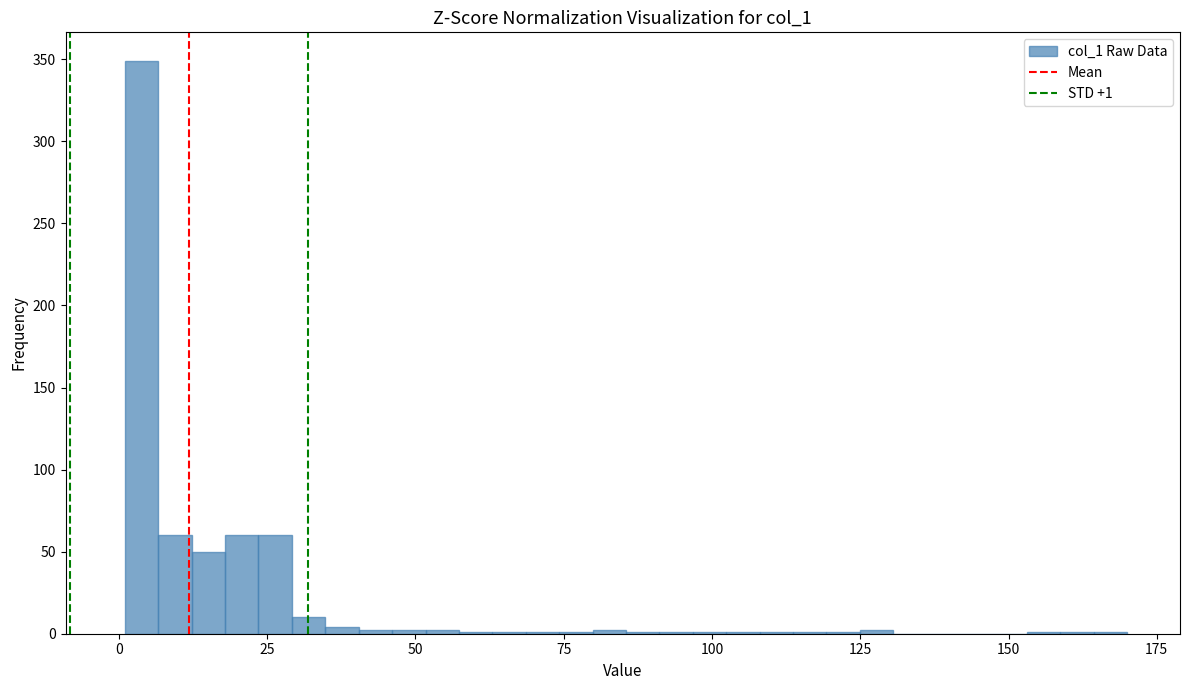

Read against the x-axis, roughly where is the centre of the tallest bar?

5